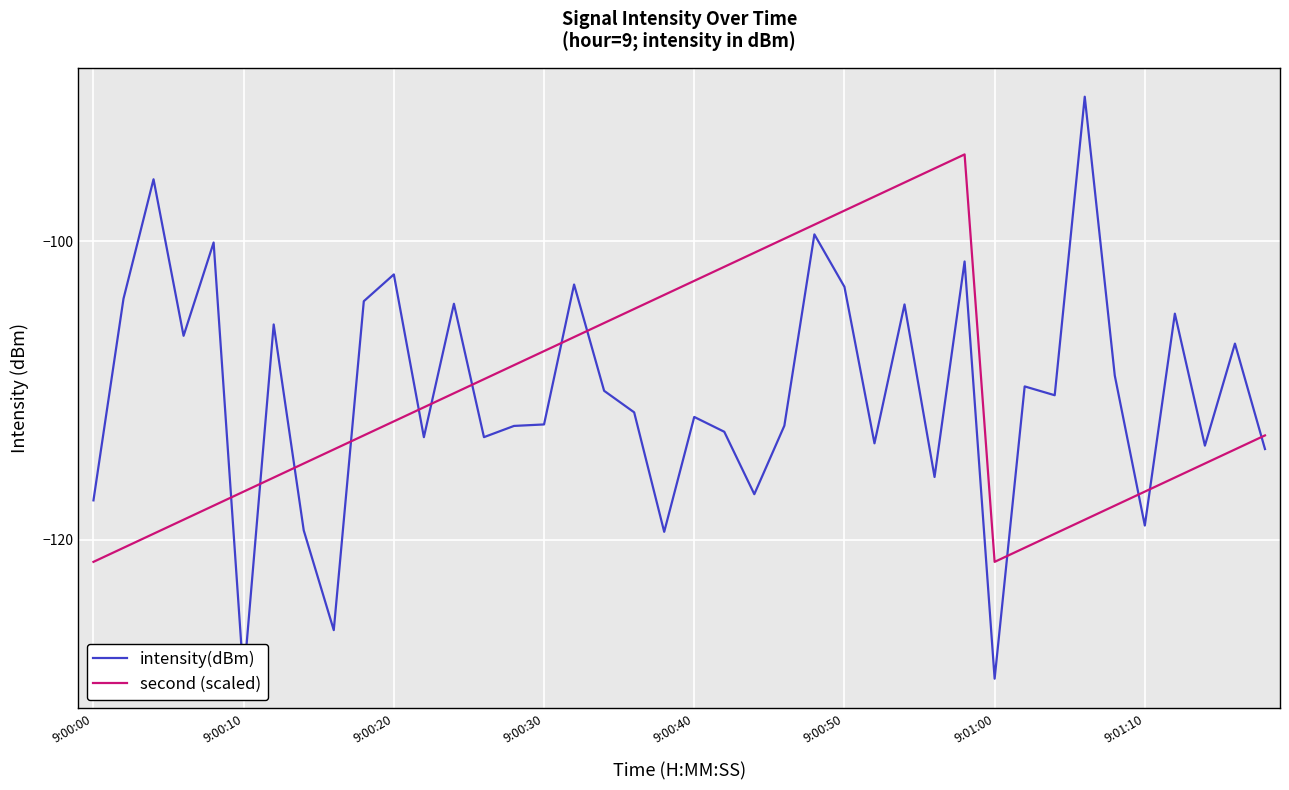

Which has a higher value, 33 or 12?

33